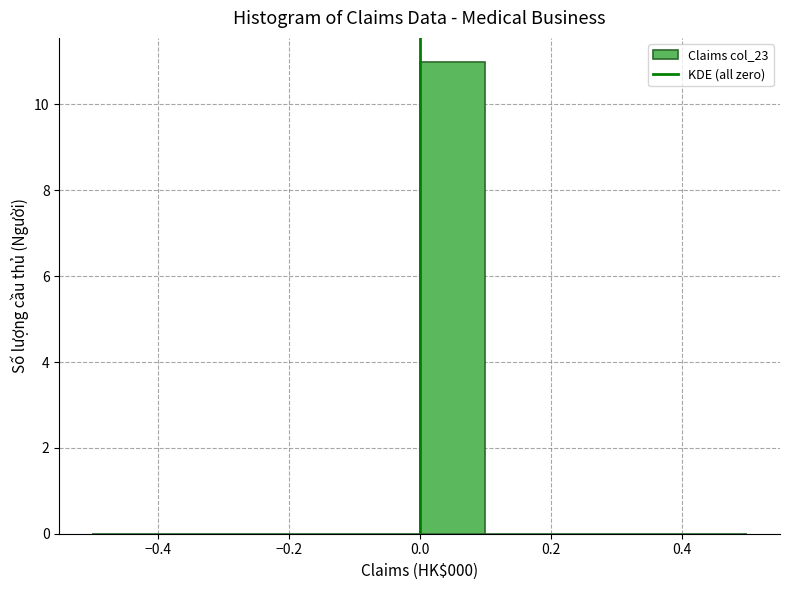

What is the height of the bar covering 0.0 to 0.1 on the x-axis? The values are not printed on the chart, so give them approximately, as read against the axis.

11